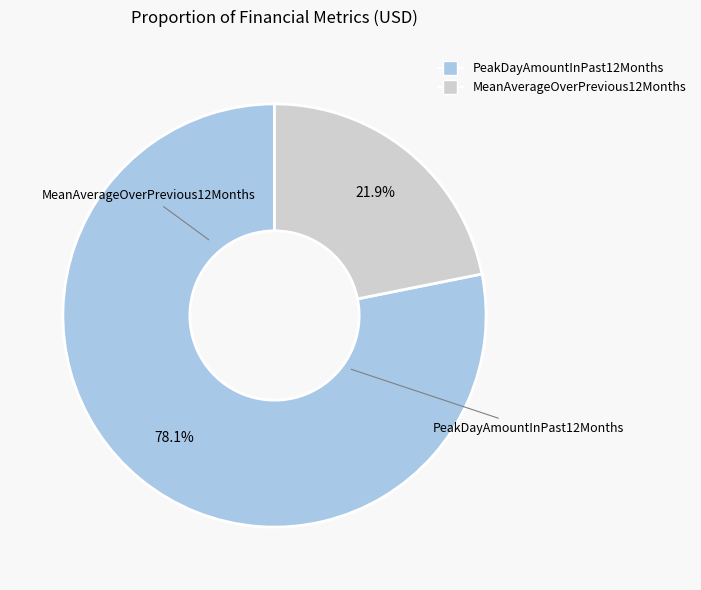

True or false: MeanAverageOverPrevious12Months accounts for 22% of the total.

True